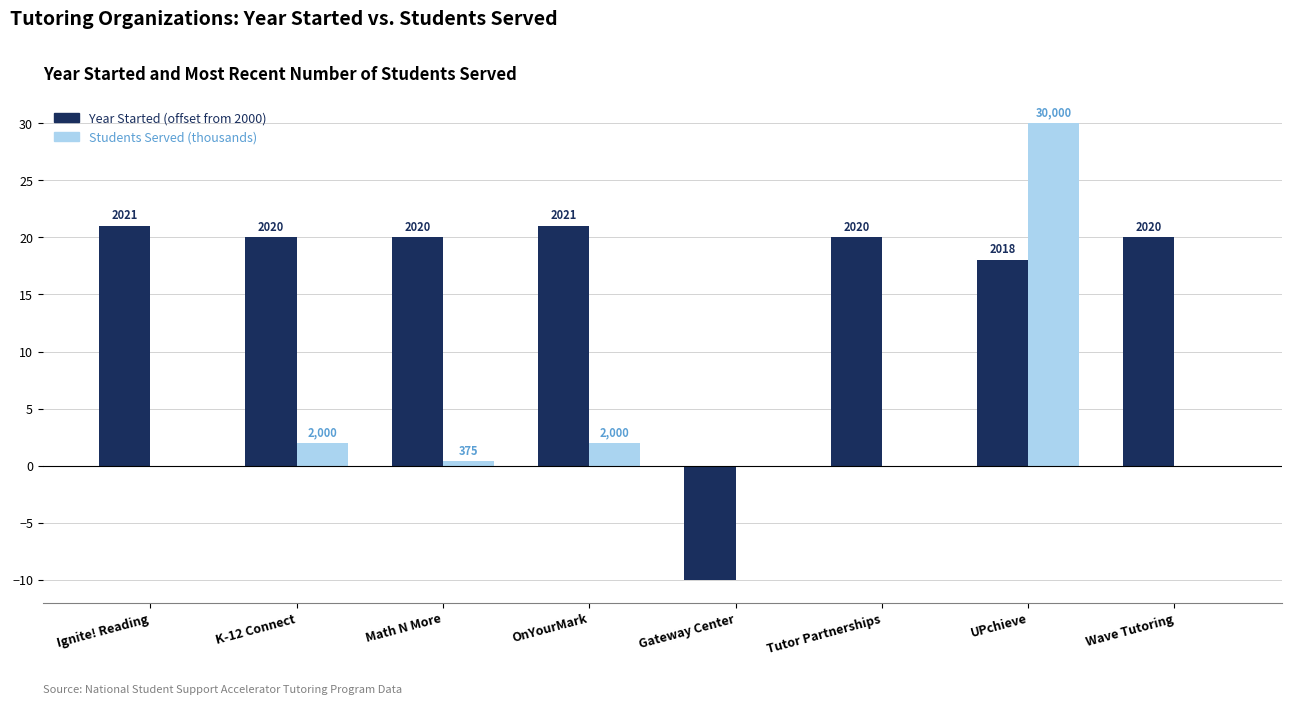

What is the sum of the Students Served (thousands) values at OnYourMark and K-12 Connect?

4.0